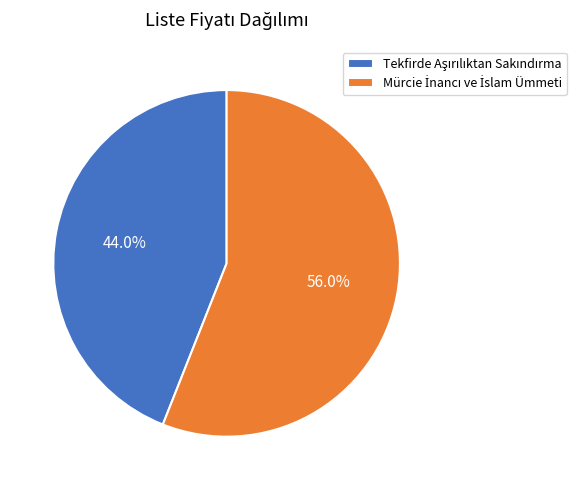

Is there a majority slice in this chart?

Yes